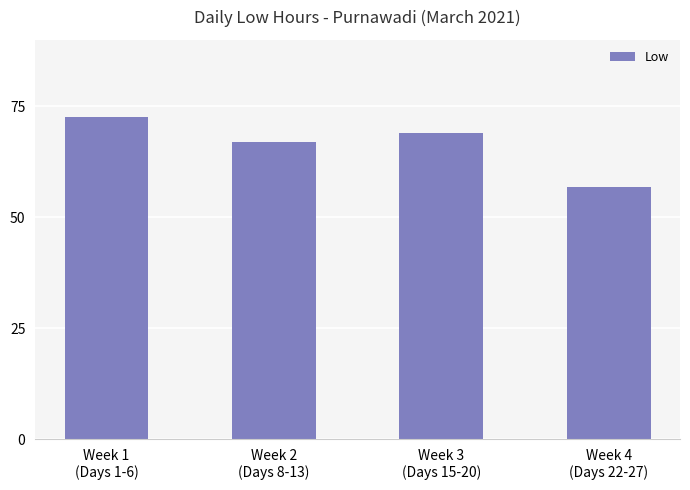

Which label corresponds to the largest value in the chart?

Week 1
(Days 1-6)